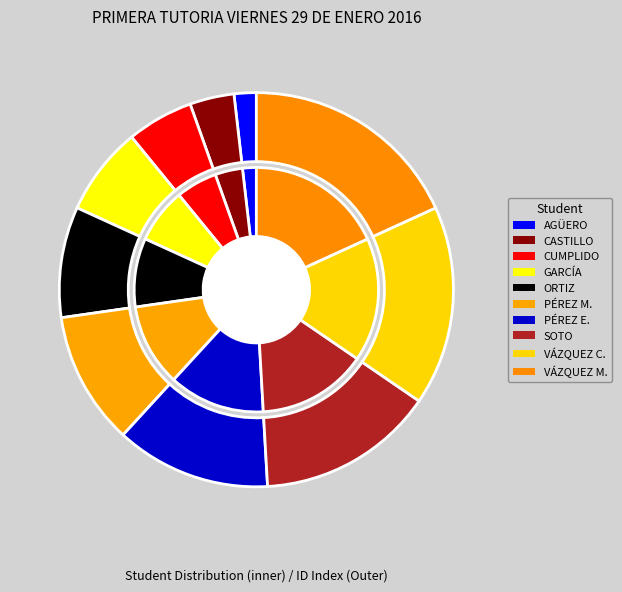

Count the number of slices in the pie.

10